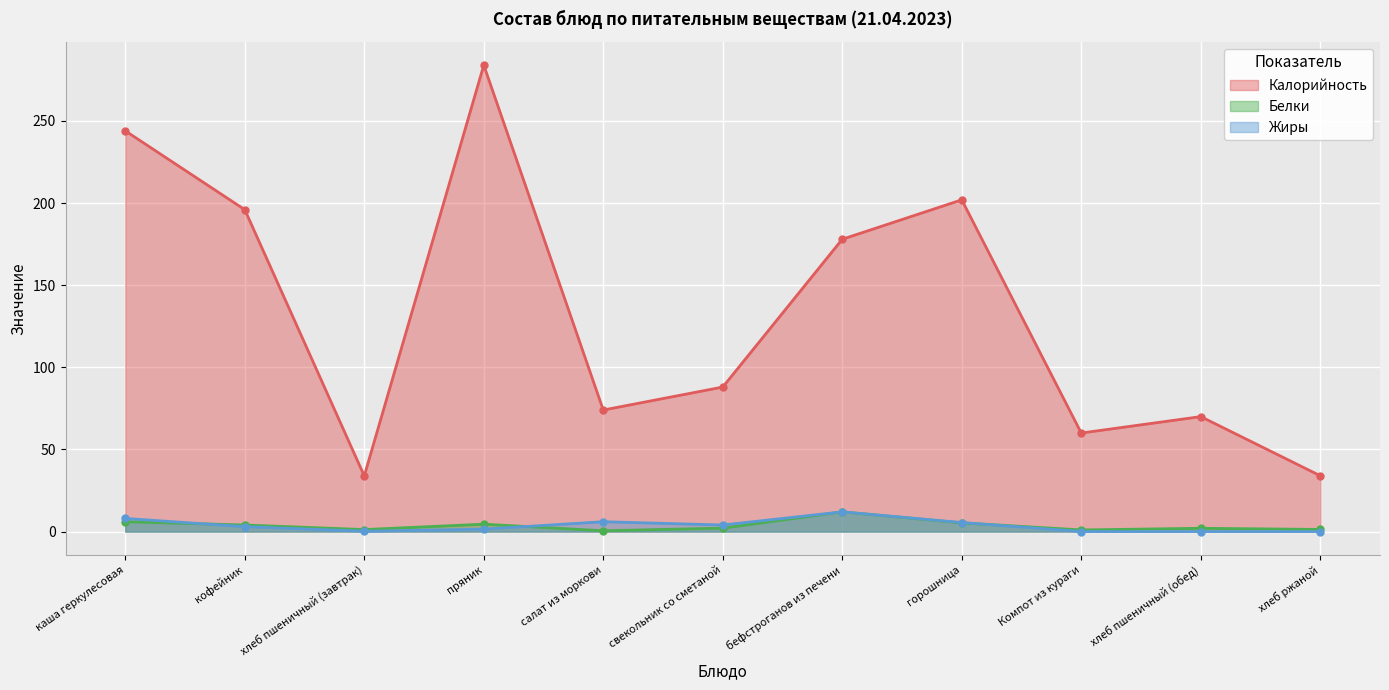

What is the sum of the Жиры values at хлеб пшеничный (завтрак) and хлеб пшеничный (обед)?

0.2